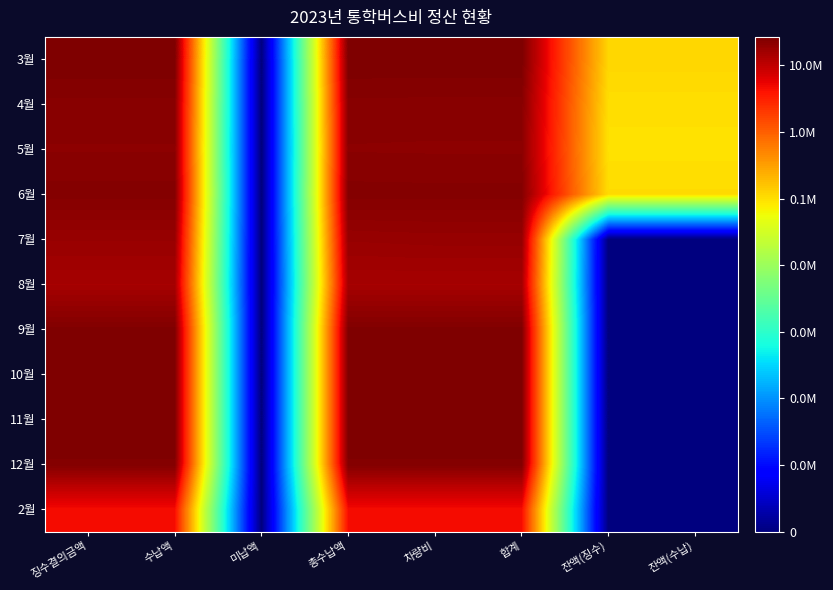

Rank the series at 잔액(수납) from highest to lowest value.

3월, 6월, 4월, 5월, 7월, 8월, 9월, 10월, 11월, 12월, 2월